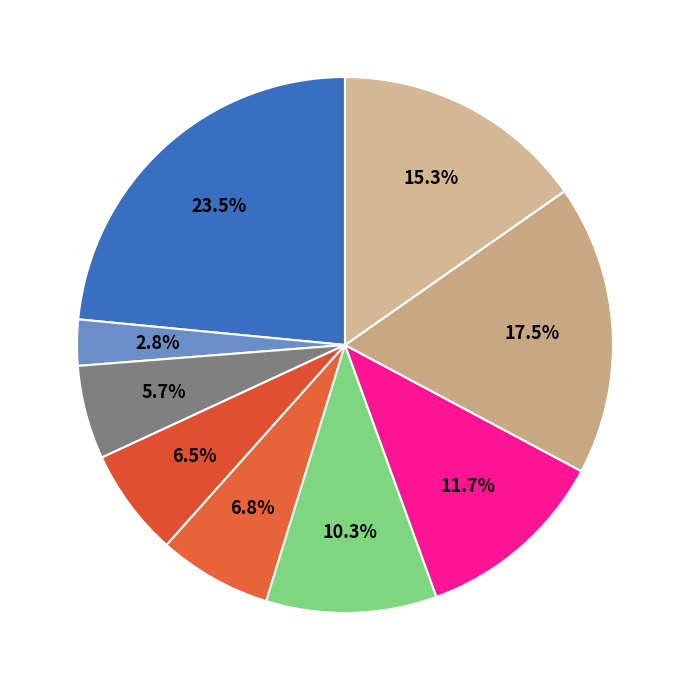

How many segments does this pie chart have?

9